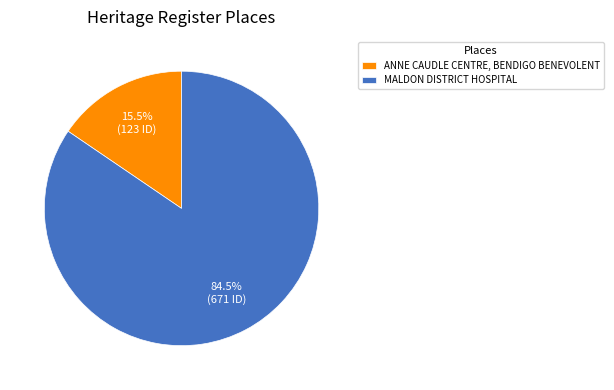

What is the smallest slice in the pie chart?

ANNE CAUDLE CENTRE, BENDIGO BENEVOLENT